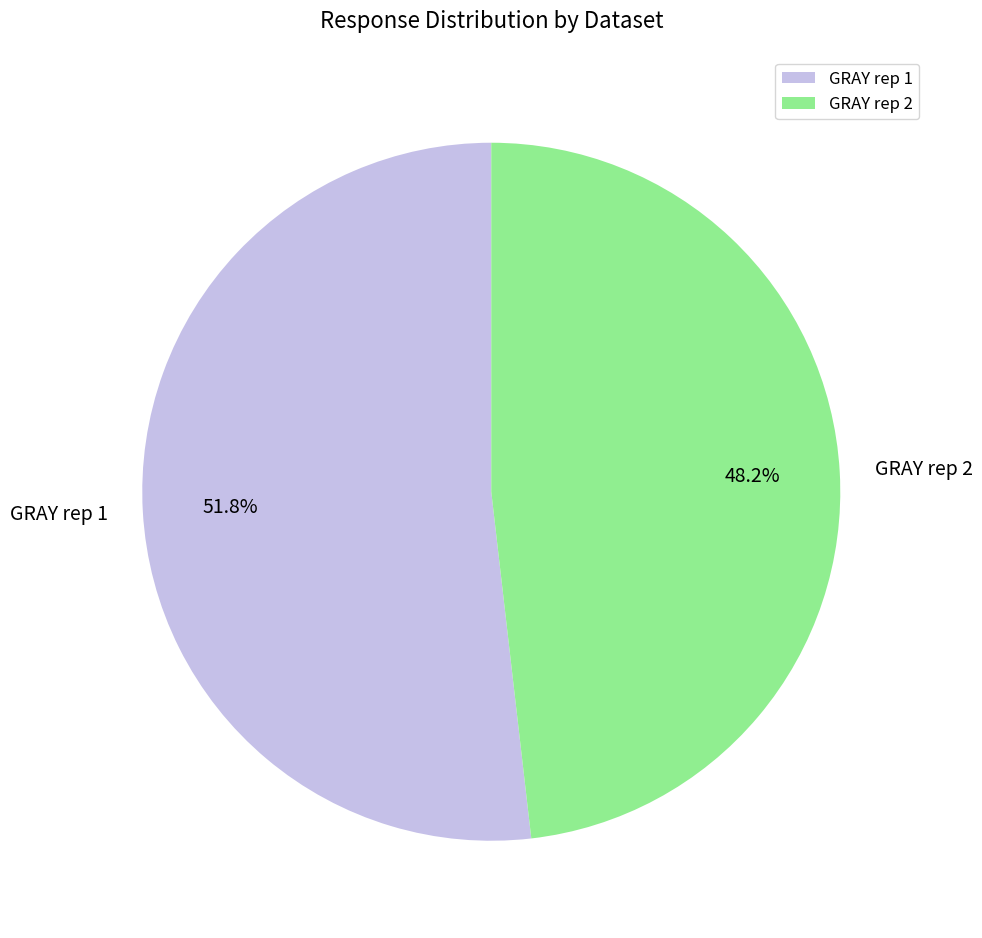

What is the smallest slice in the pie chart?

GRAY rep 2